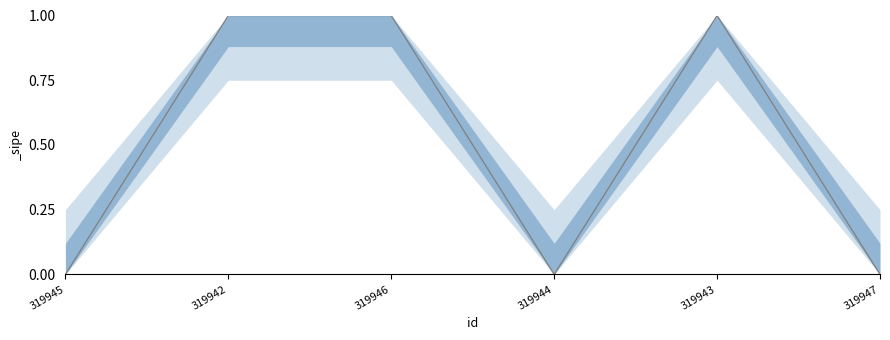

Reading left to right, extract all data points from this chart.

319945=0	319942=1	319946=1	319944=0	319943=1	319947=0